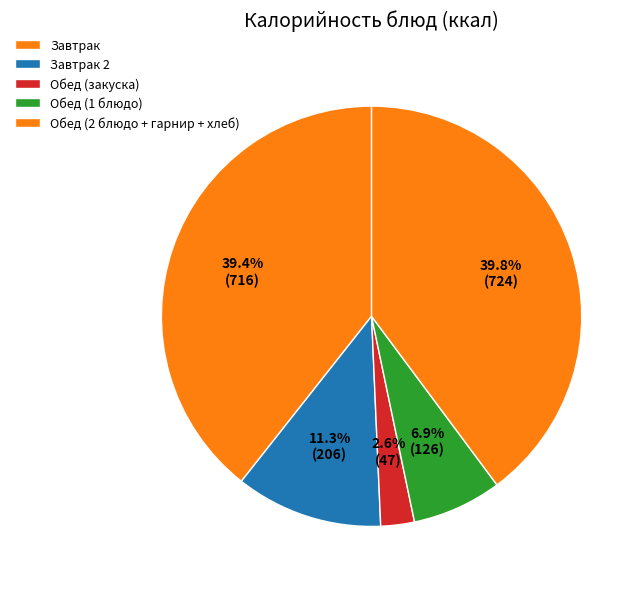

Count the number of slices in the pie.

5